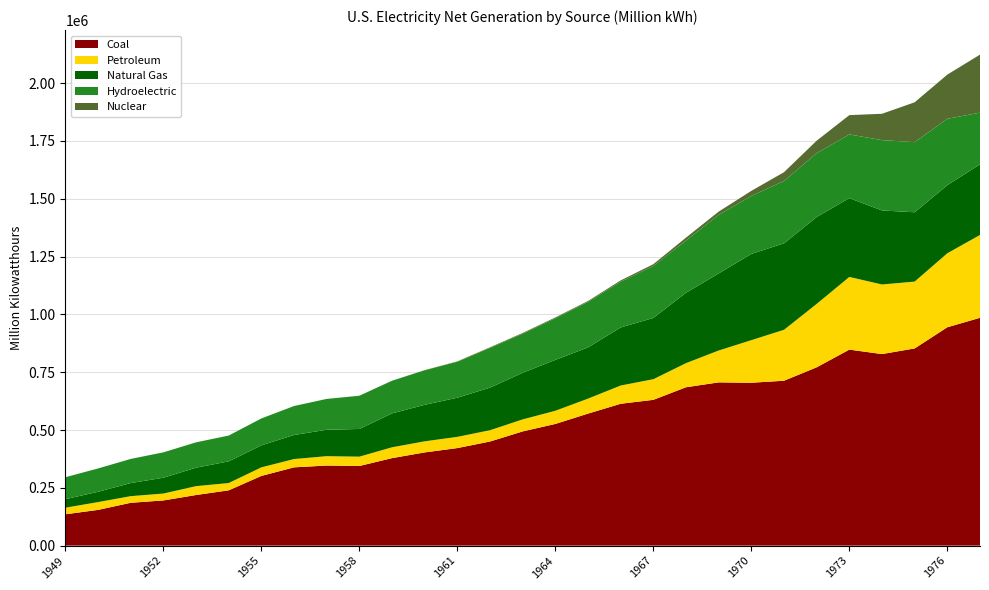

Reading right to left, transcribe all the data shown in this chart.

Coal: 985218.6	944391.0	852786.2	828432.9	847651.5	771131.3	713102.5	704394.5	706001.2	684904.6	630483.4	613474.8	570926.0	526230.0	493926.7	450249.2	421870.7	403067.4	378424.2	344365.8	346386.2	338503.5	301362.7	239146.0	218846.3	195436.7	185203.7	154520.0	135451.3
Petroleum: 358178.8	319988.1	289094.9	300930.5	314342.9	274296.0	220225.4	184183.4	137847.2	104275.8	89270.7	78926.2	64801.2	56953.7	52001.6	48879.5	48519.4	47986.9	46839.7	40371.5	40499.4	35946.8	37138.3	31520.2	38404.4	29749.8	28712.1	33734.3	28547.2
Natural Gas: 305504.9	294623.9	299778.4	320065.1	340858.2	375747.8	374030.8	372890.1	333278.9	304432.7	264805.8	251151.6	221559.4	220038.5	201602.1	184301.3	169286.0	157969.8	146619.4	119759.3	114212.5	104037.2	95285.4	93688.3	79791.0	68453.1	56615.7	44559.2	36966.7
Hydroelectric: 223598.7	286924.2	303152.7	304211.8	275430.6	275928.8	269531.5	250957.4	253468.2	225873.2	224948.6	197937.5	196984.3	180301.5	168990.1	172015.6	155536.4	149440.0	141154.5	143614.5	133357.9	125236.6	116235.9	111639.8	109617.4	109708.3	104376.1	100884.6	94773.0
Nuclear: 250883.3	191103.5	172505.1	113975.7	83479.5	54091.1	38104.5	21804.4	13927.8	12528.4	7655.2	5519.9	3656.7	3342.7	3211.8	2269.7	1692.1	518.2	188.1	164.7	9.7	0.0	0.0	0.0	0.0	0.0	0.0	0.0	0.0